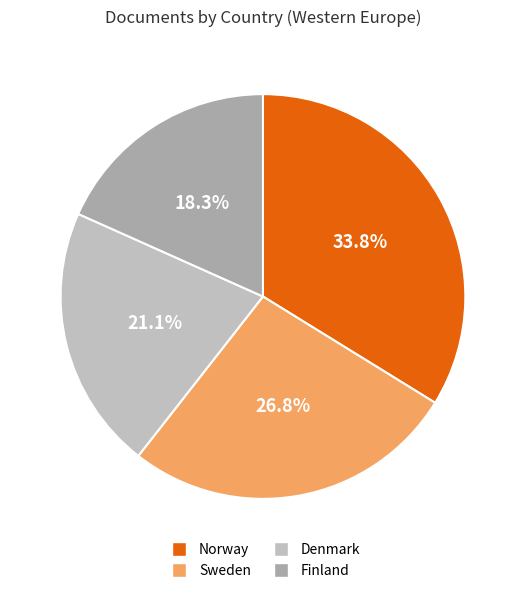

Rank the categories by value from highest to lowest.

Norway, Sweden, Denmark, Finland